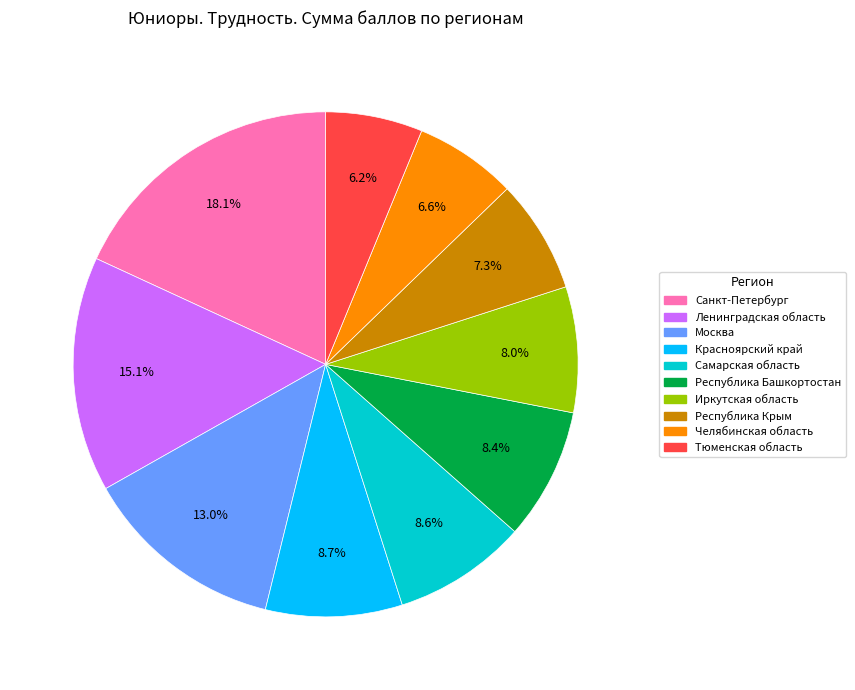

Approximately how many times larger is the value at Красноярский край compared to Иркутская область?

1.1